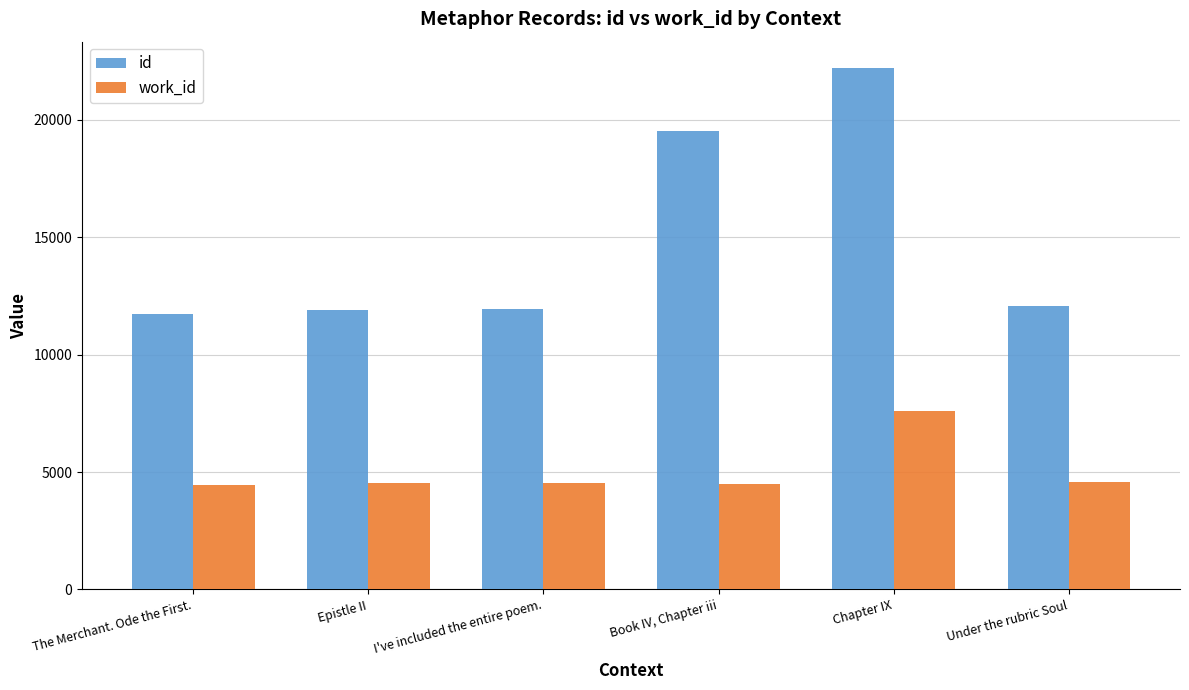

What is the label of the 1st bar from the right?

Under the rubric Soul